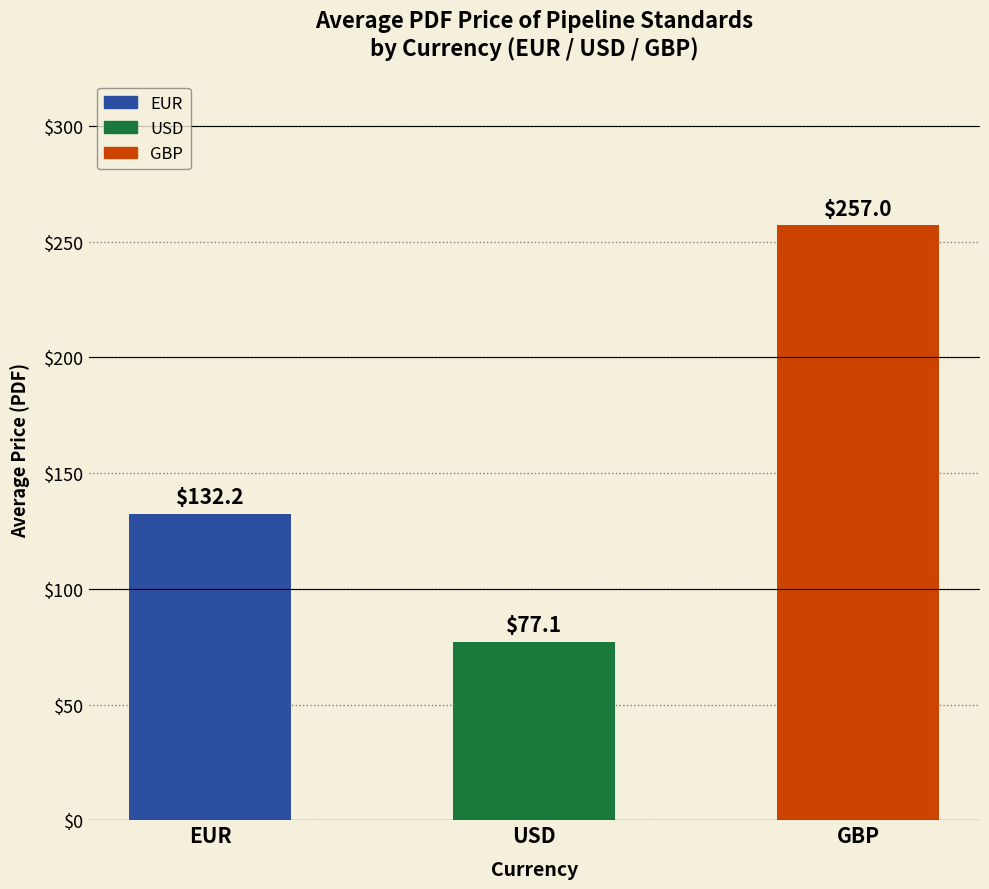

What is the minimum value shown in the chart?

77.1